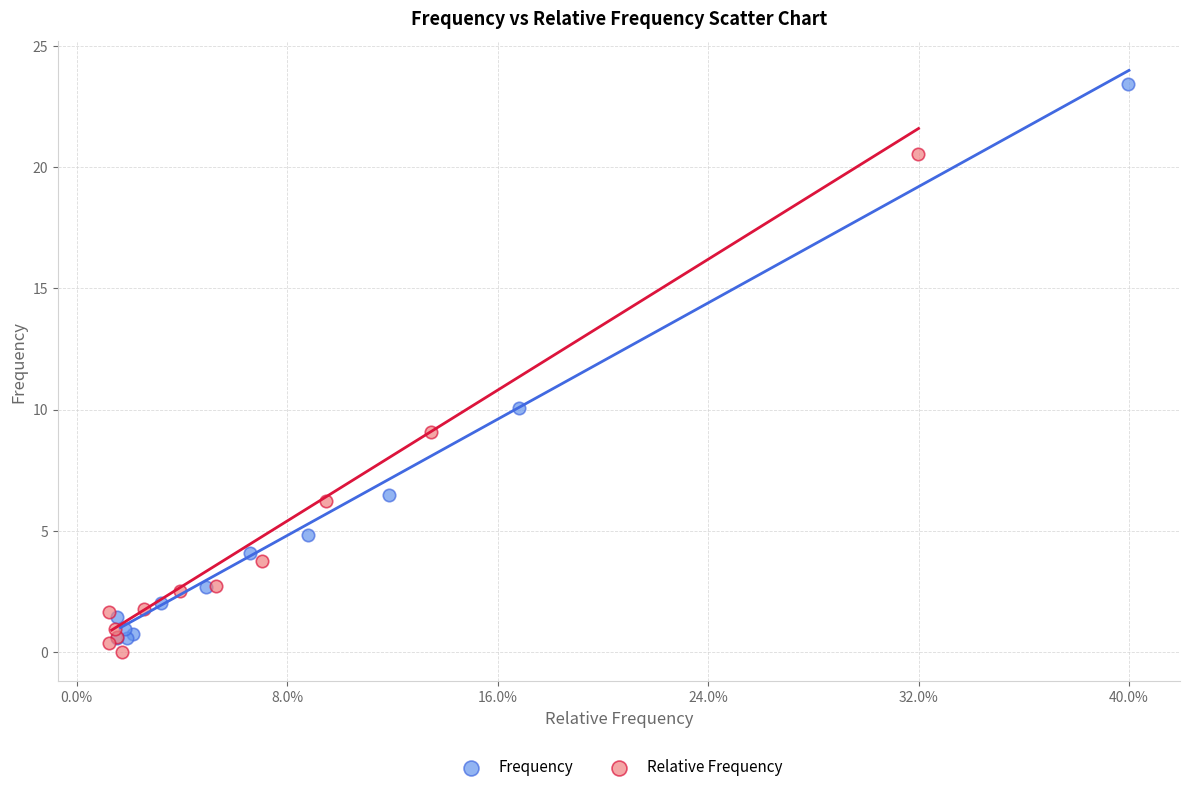

Which series reaches the minimum Y coordinate?

Relative Frequency